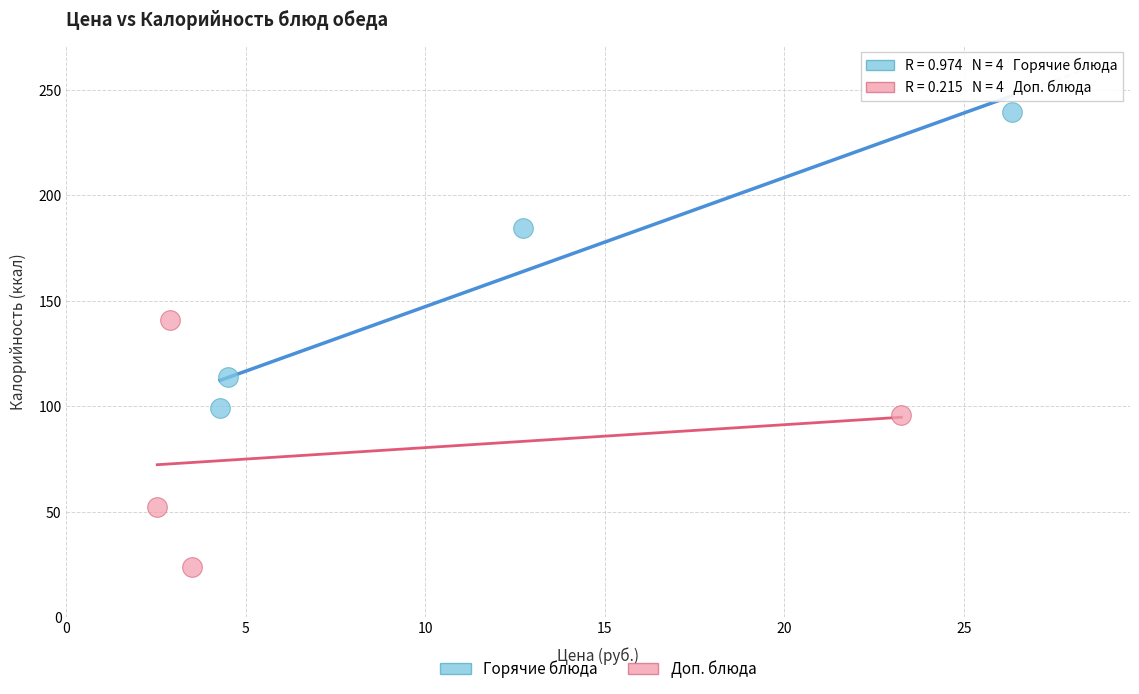

Which series contains the lowest Y value?

Доп. блюда